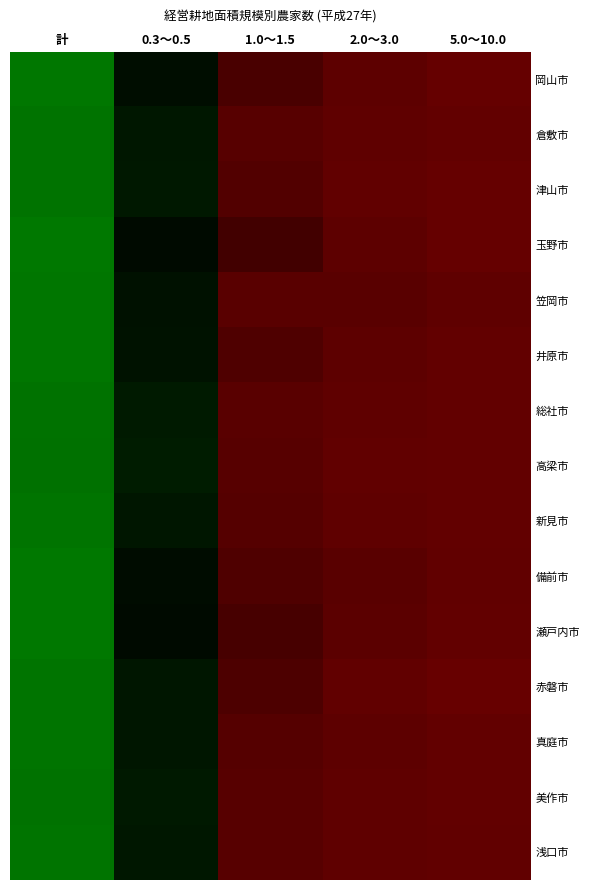

List the series in order of their peak value, highest first.

玉野市, 瀬戸内市, 備前市, 岡山市, 笠岡市, 井原市, 新見市, 真庭市, 浅口市, 赤磐市, 倉敷市, 津山市, 美作市, 総社市, 高梁市